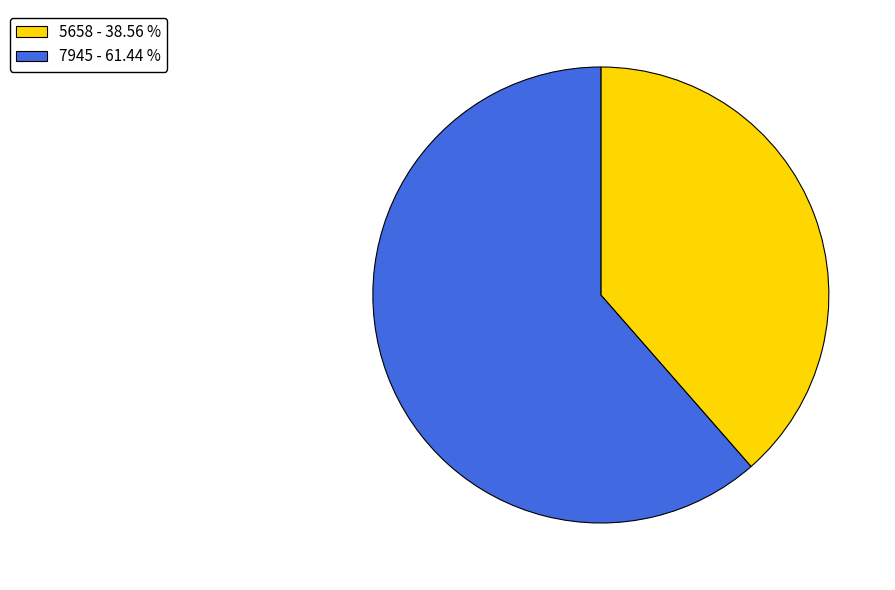

True or false: 7945 accounts for 61% of the total.

True